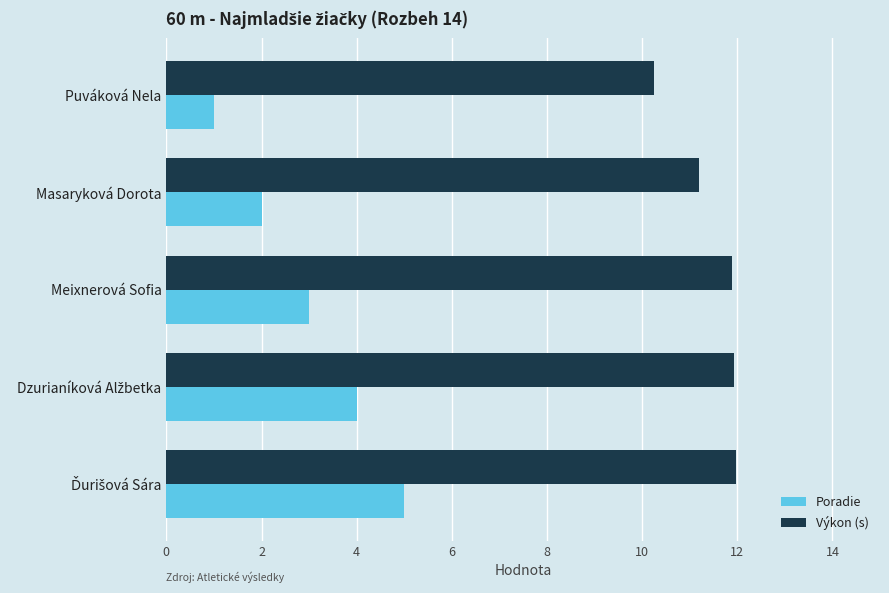

What are all the series names shown in the legend?

Poradie, Výkon (s)